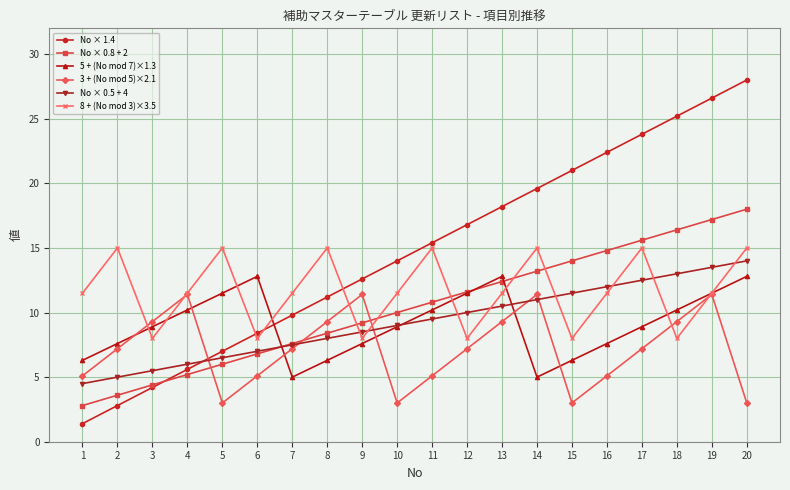

What is the difference between the highest and lowest values at 4?

6.3